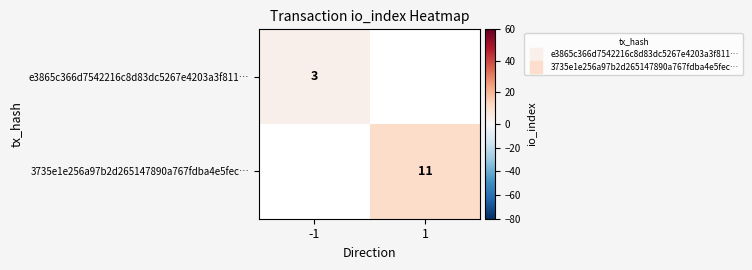

Which category has the highest value in the e3865c366d7542216c8d83dc5267e4203a3f811… series?

-1